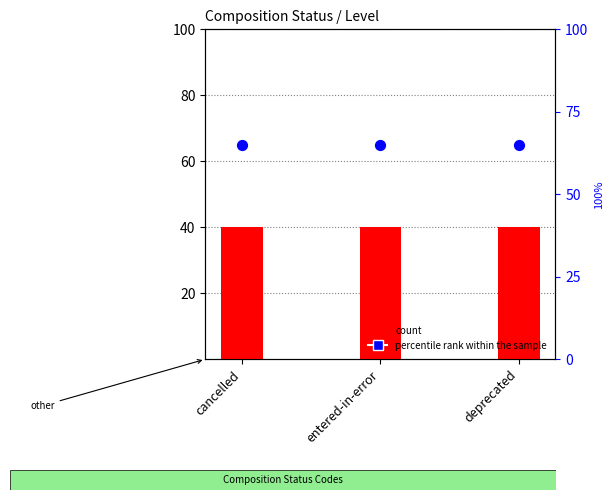

At which category is the sum across all series the highest?

cancelled